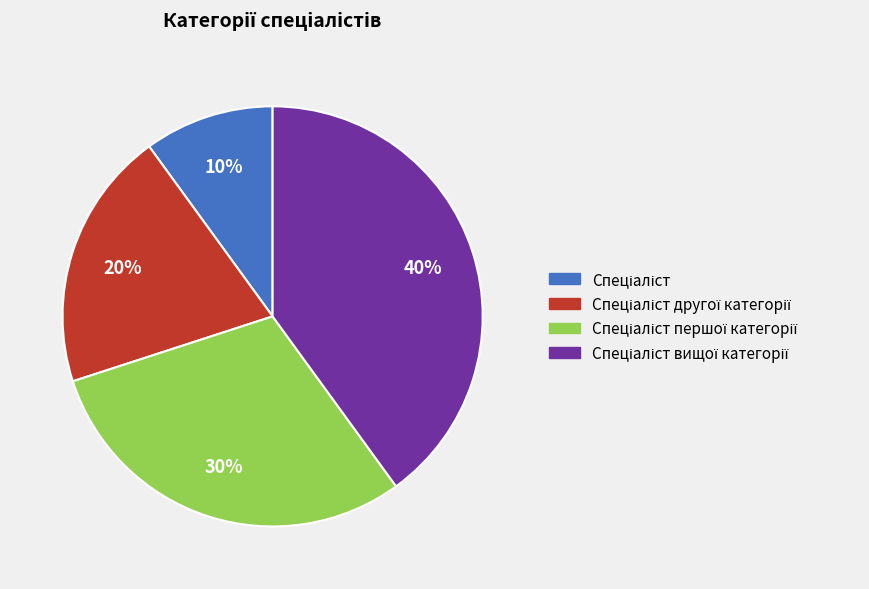

To the nearest percent, what is the difference between the largest and smallest slice percentages?

30%